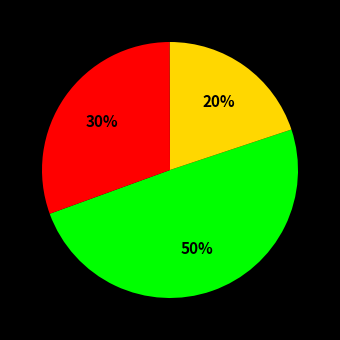

To the nearest percent, what is the difference between the largest and smallest slice percentages?

30%